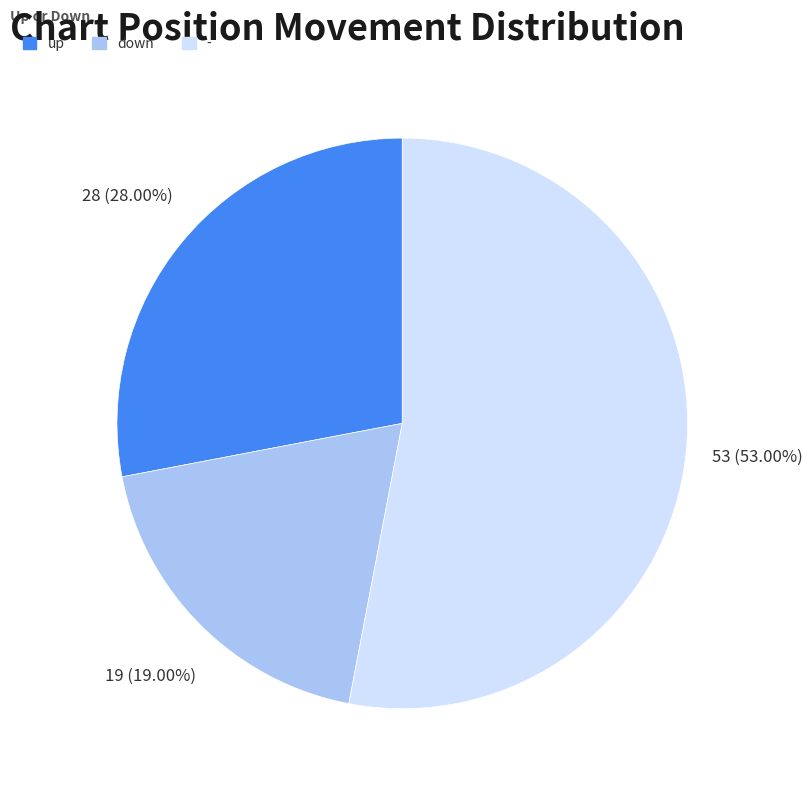

Count the number of slices in the pie.

3